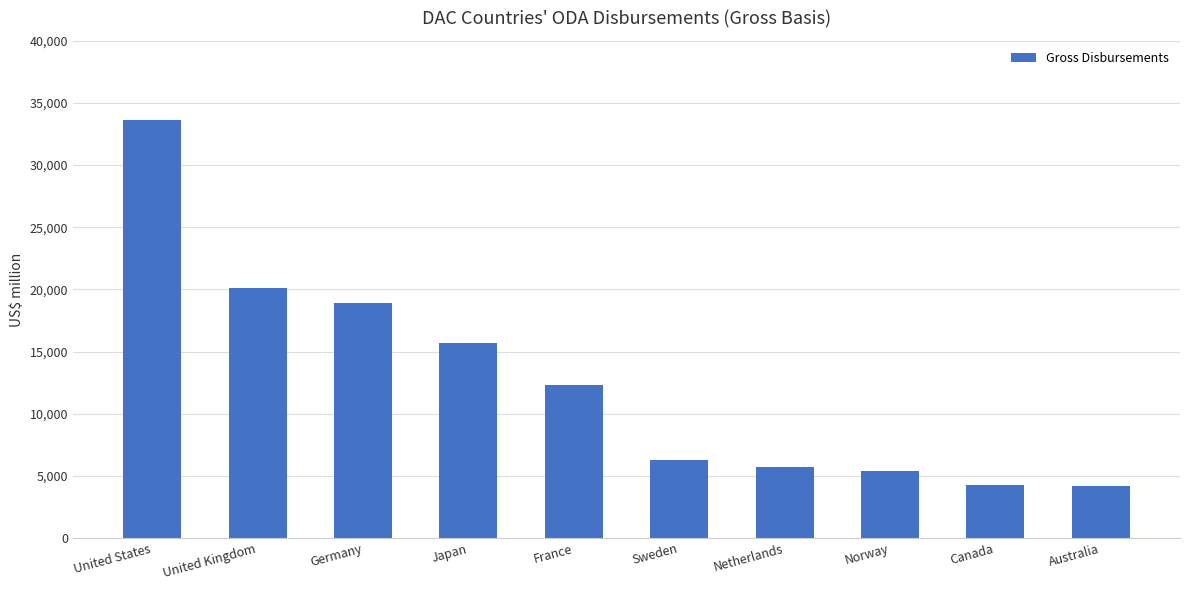

What is the difference between the maximum and minimum values?

29405.2